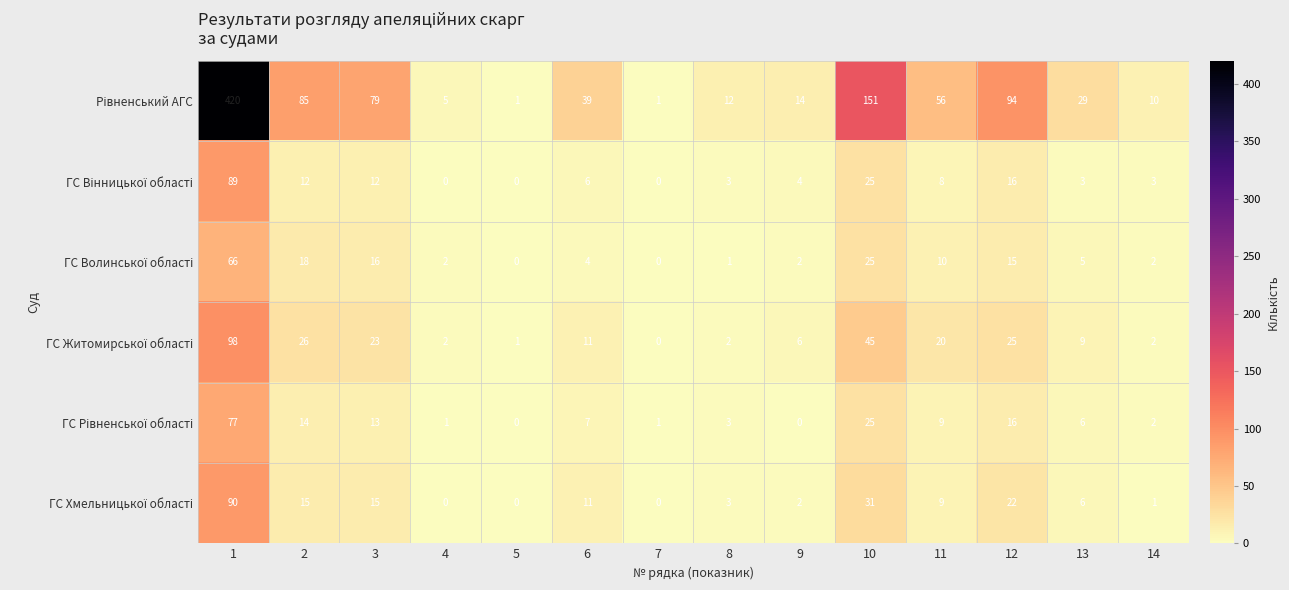

List the series in order of their peak value, highest first.

Рівненський АГС, ГС Житомирської області, ГС Хмельницької області, ГС Вінницької області, ГС Рівненської області, ГС Волинської області